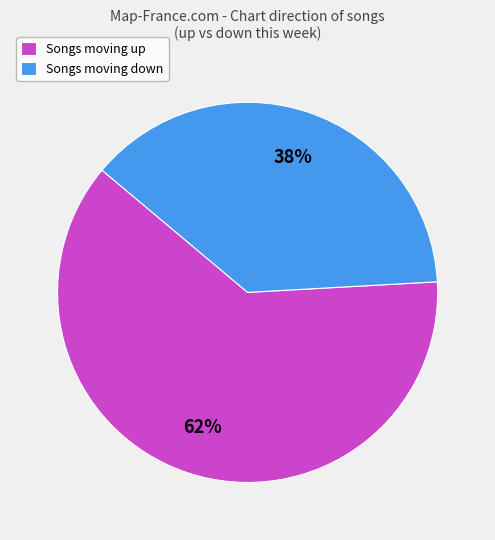

What is the majority slice?

Songs moving up